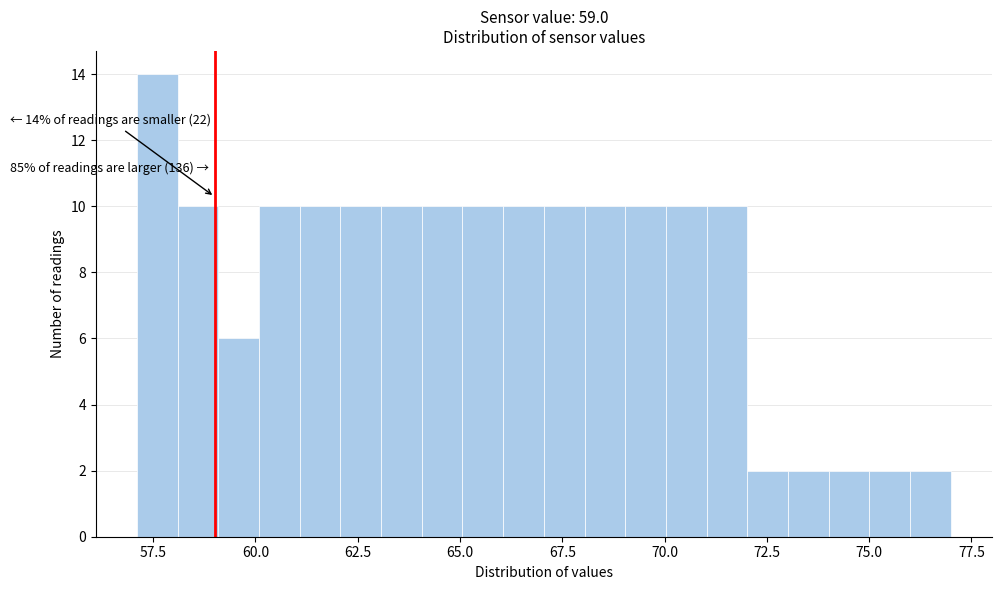

Read against the x-axis, roughly where is the centre of the tallest bar?

57.5